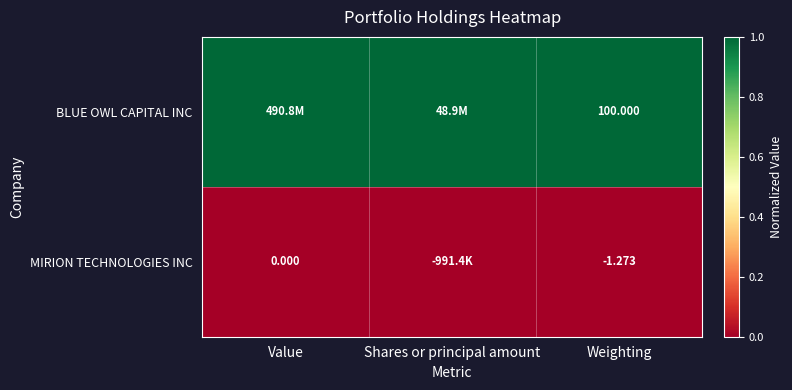

What is the difference between the highest and lowest values at Weighting?

101.3